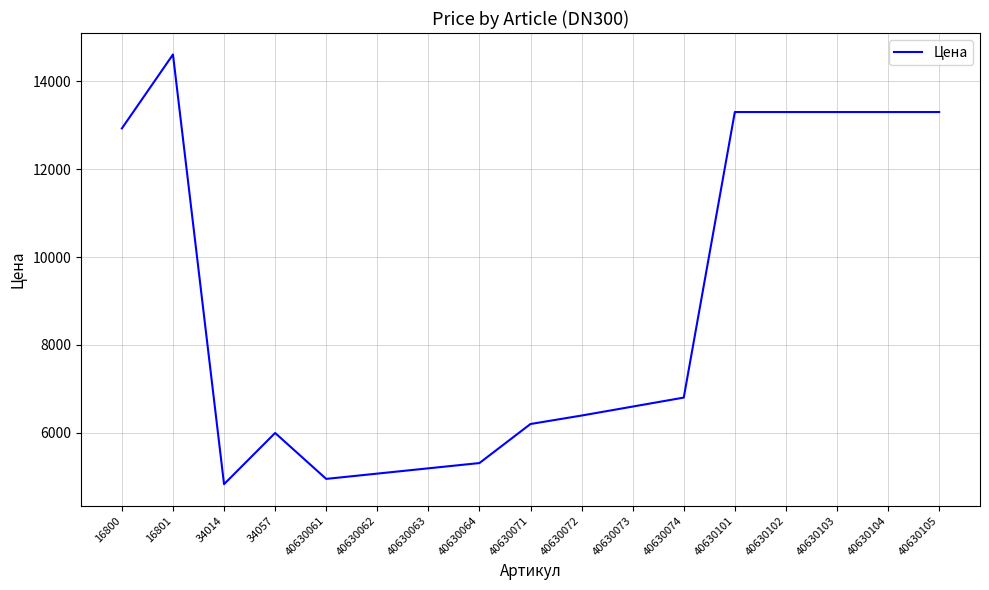

What value does the data have at 40630062?

5076